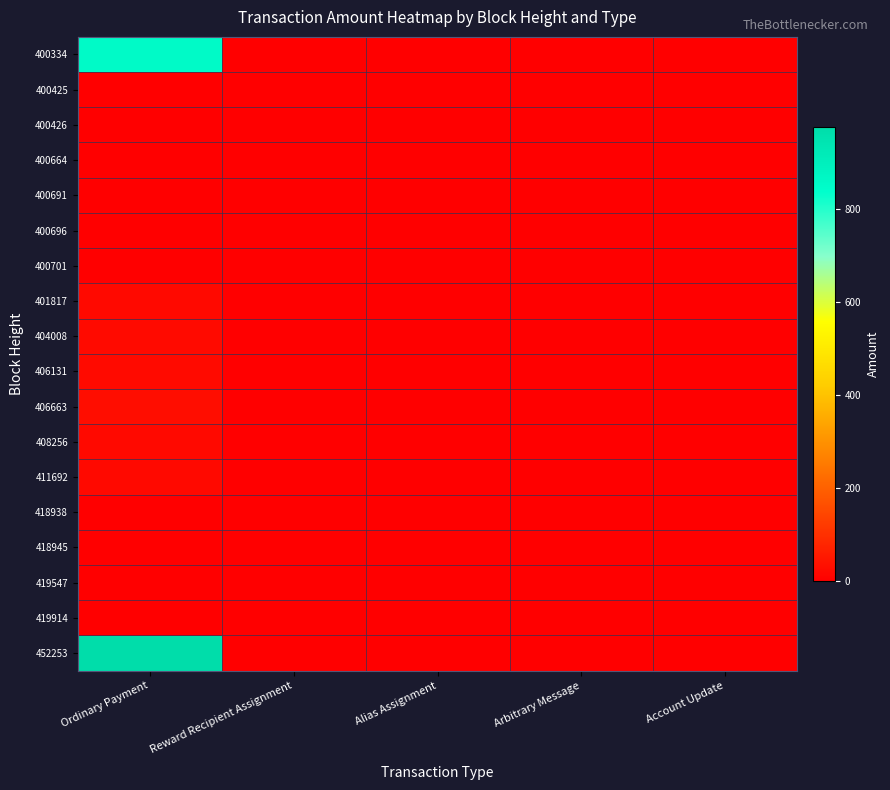

Rank the series at Reward Recipient Assignment from highest to lowest value.

400334, 400425, 400426, 400664, 400691, 400696, 400701, 401817, 404008, 406131, 406663, 408256, 411692, 418938, 418945, 419547, 419914, 452253